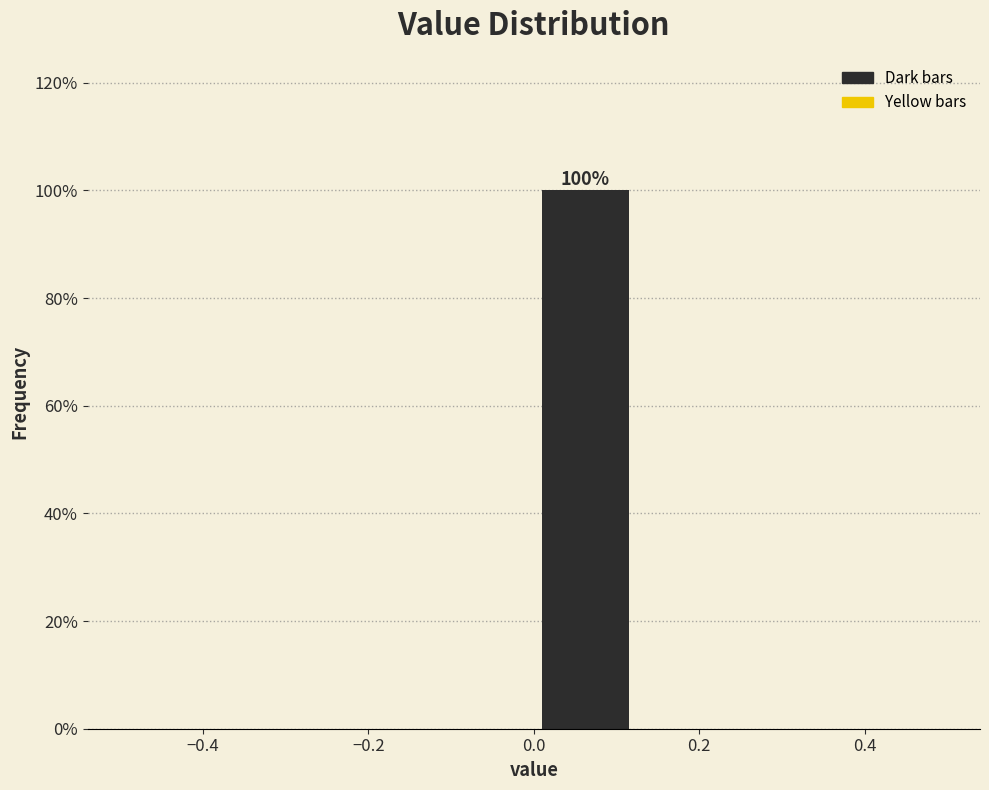

Which range on the x-axis has the tallest bar?

0.000 to 0.125